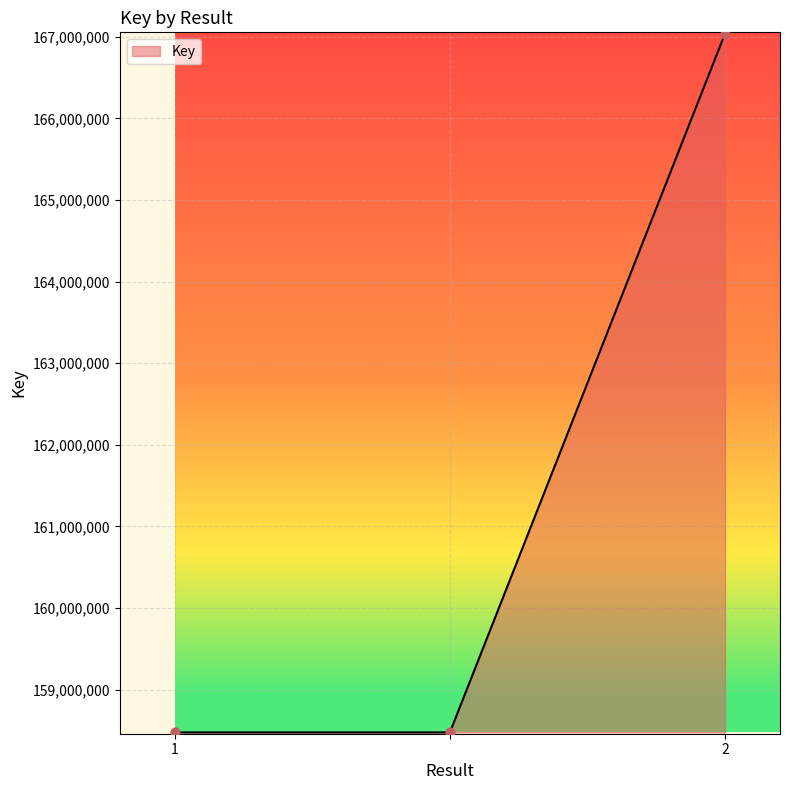

What is the average value?

161330511